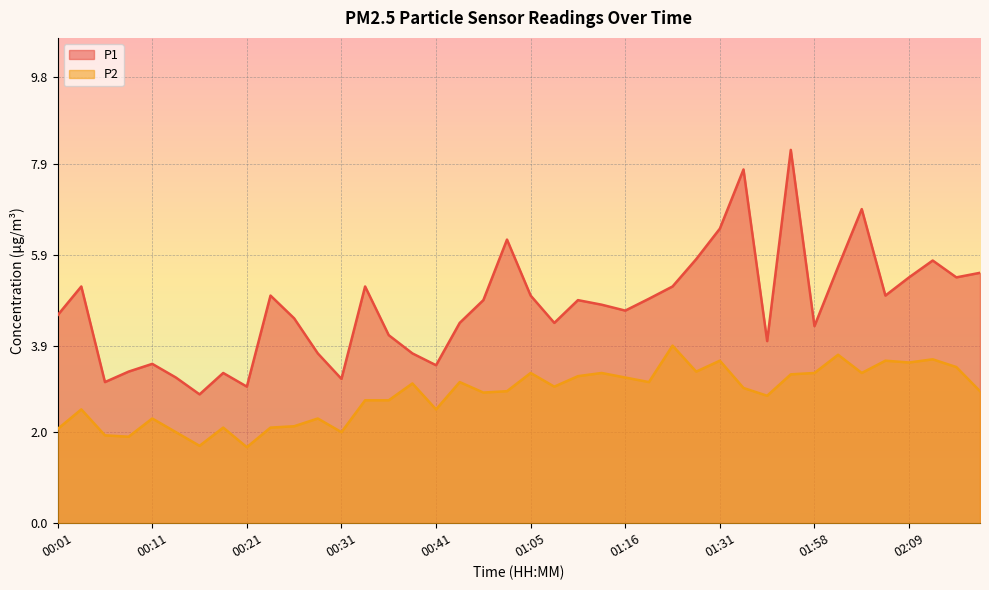

True or false: P1 and P2 cross at least once.

False